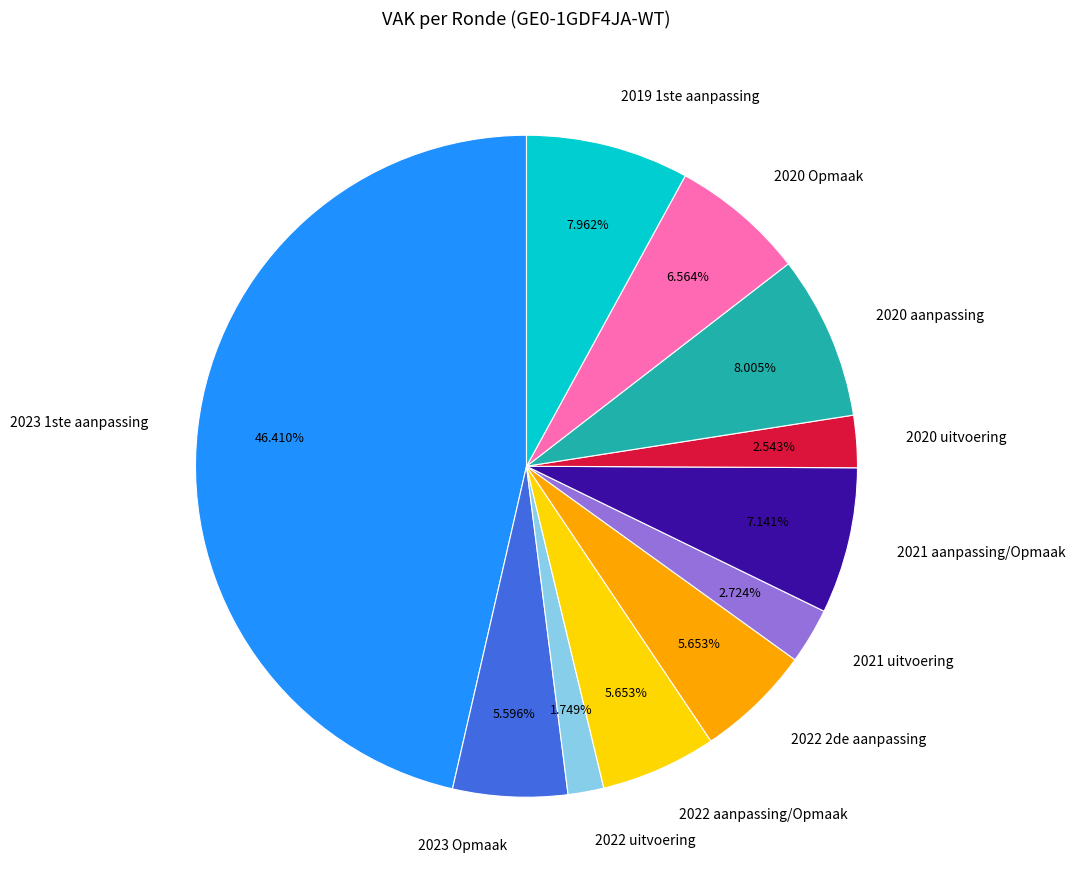

What percentage is the 2023 1ste aanpassing slice, to the nearest percent?

46%